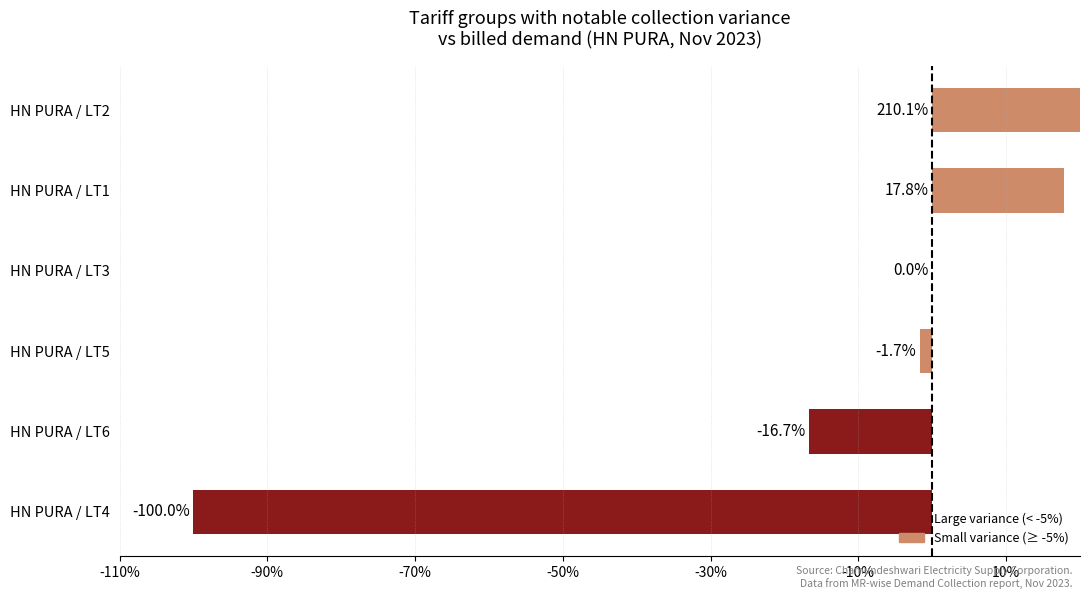

What is the maximum value shown in the chart?

210.1